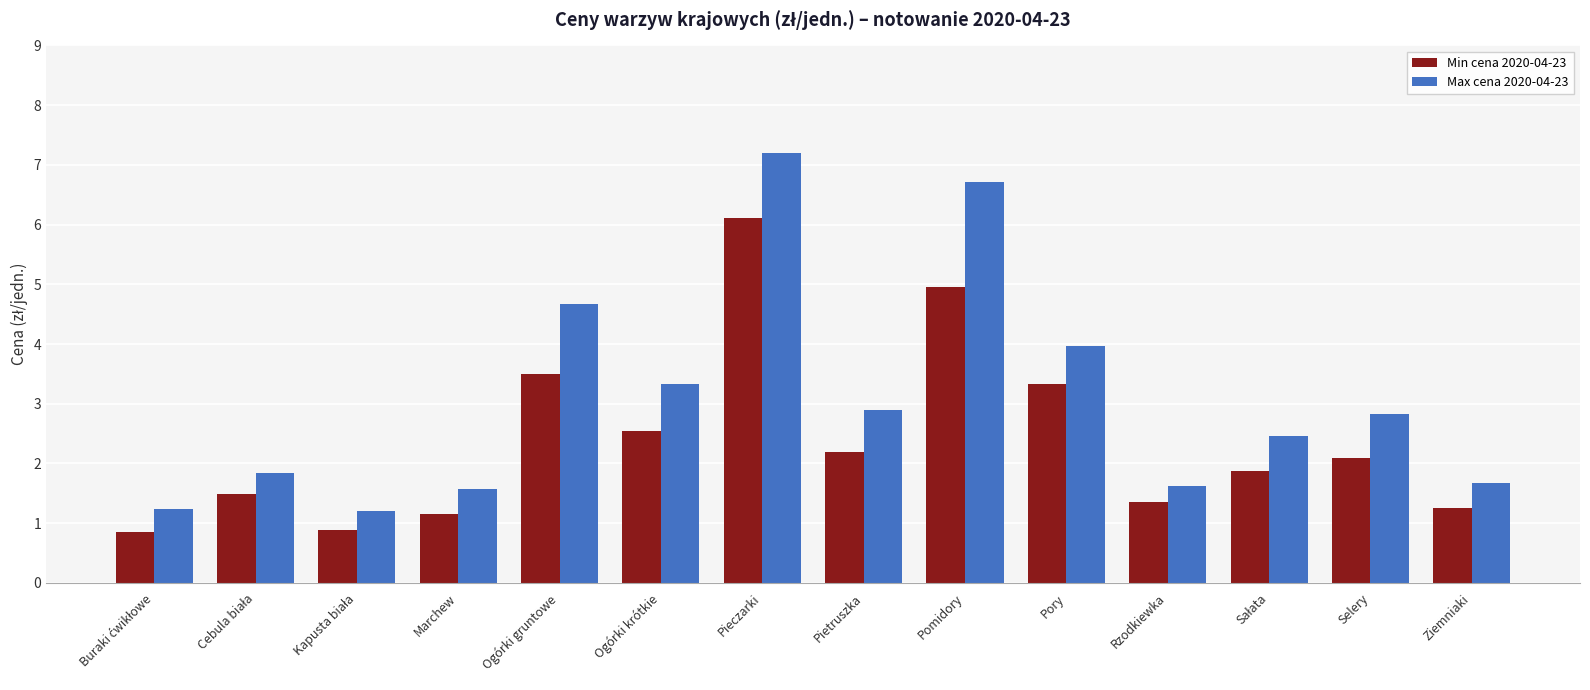

What is the difference between the maximum and minimum values in the Min cena 2020-04-23 series?

5.3